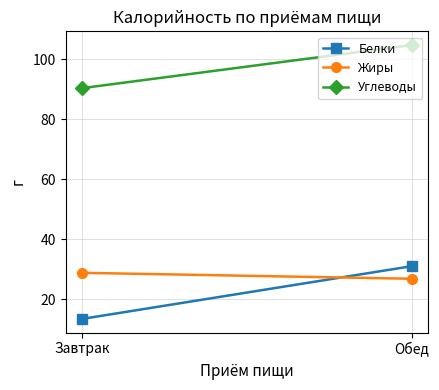

Reading left to right, list all the values displayed in this chart.

Белки: 13.5	31.1
Жиры: 28.9	26.9
Углеводы: 90.4	104.8